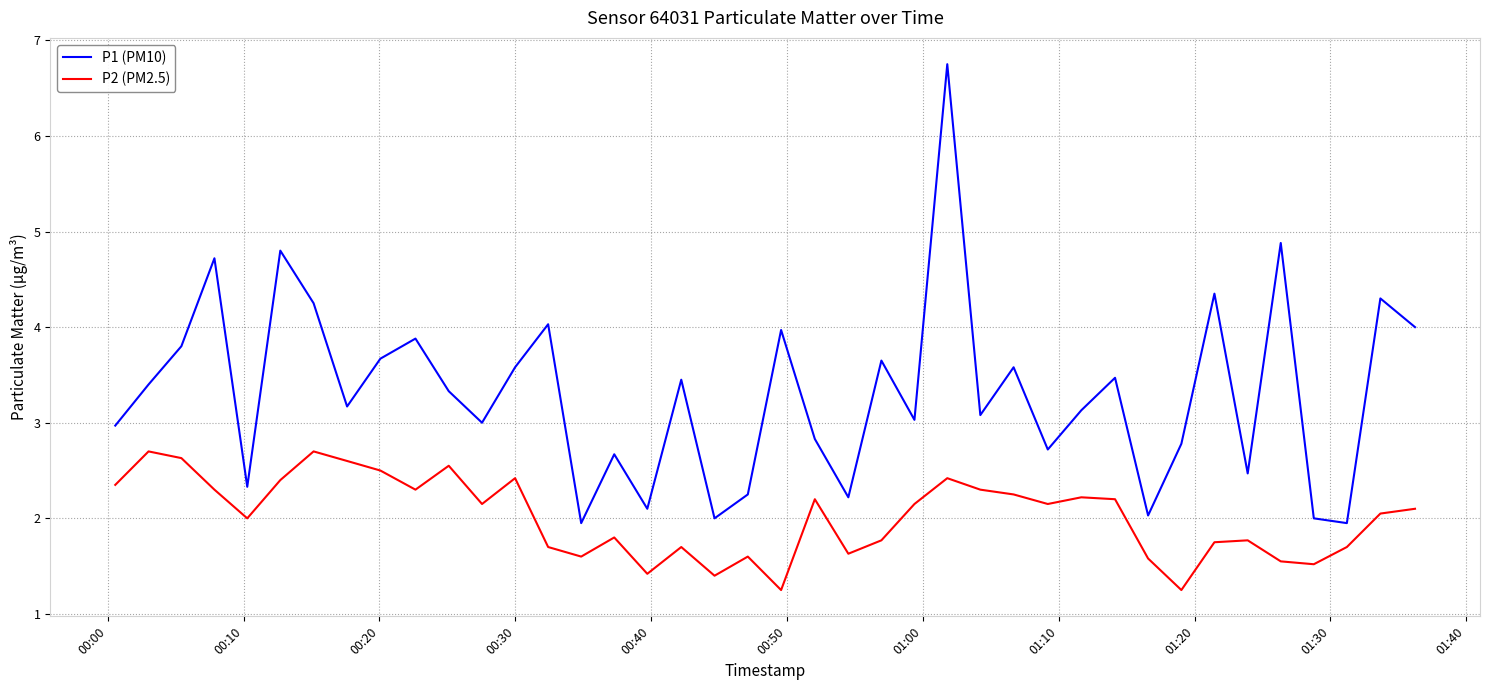

True or false: P1 (PM10) and P2 (PM2.5) intersect in this chart.

False